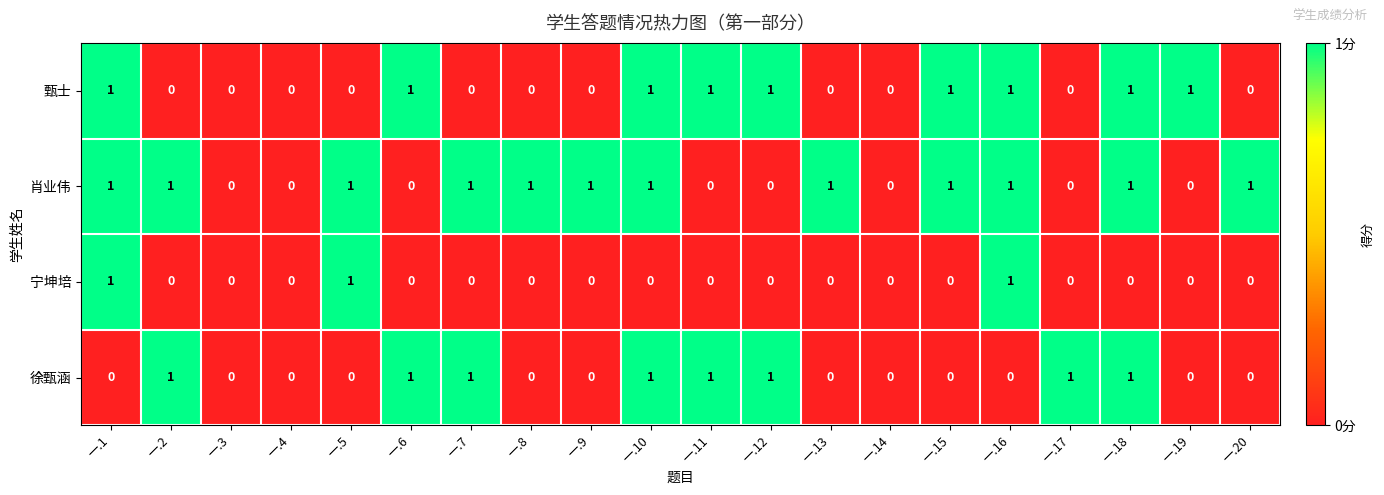

Which series has the largest total across all categories?

肖业伟